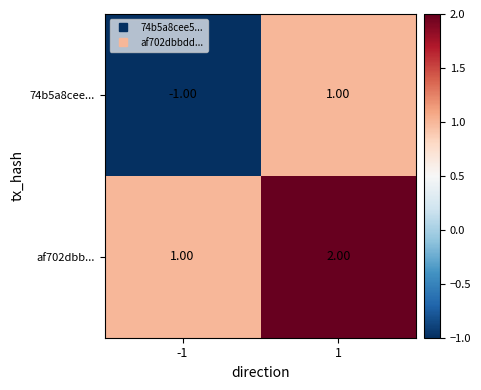

At how many categories does at least one series exceed 0?

2